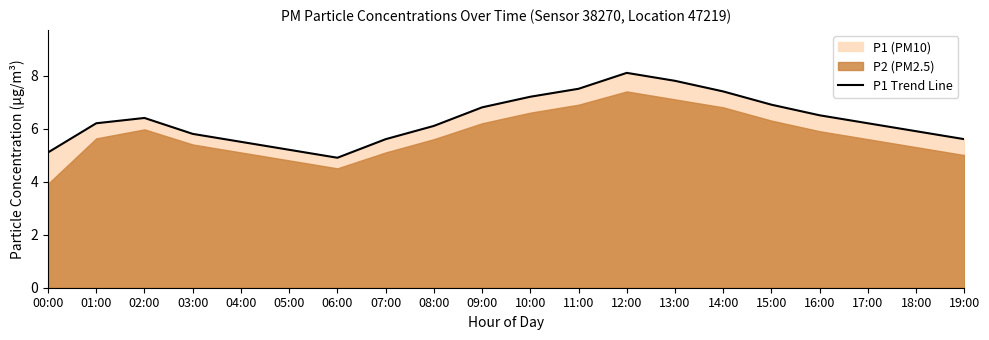

List the labels in order of value, largest first.

12:00, 13:00, 11:00, 14:00, 10:00, 15:00, 09:00, 16:00, 02:00, 01:00, 17:00, 08:00, 18:00, 03:00, 07:00, 19:00, 04:00, 05:00, 00:00, 06:00